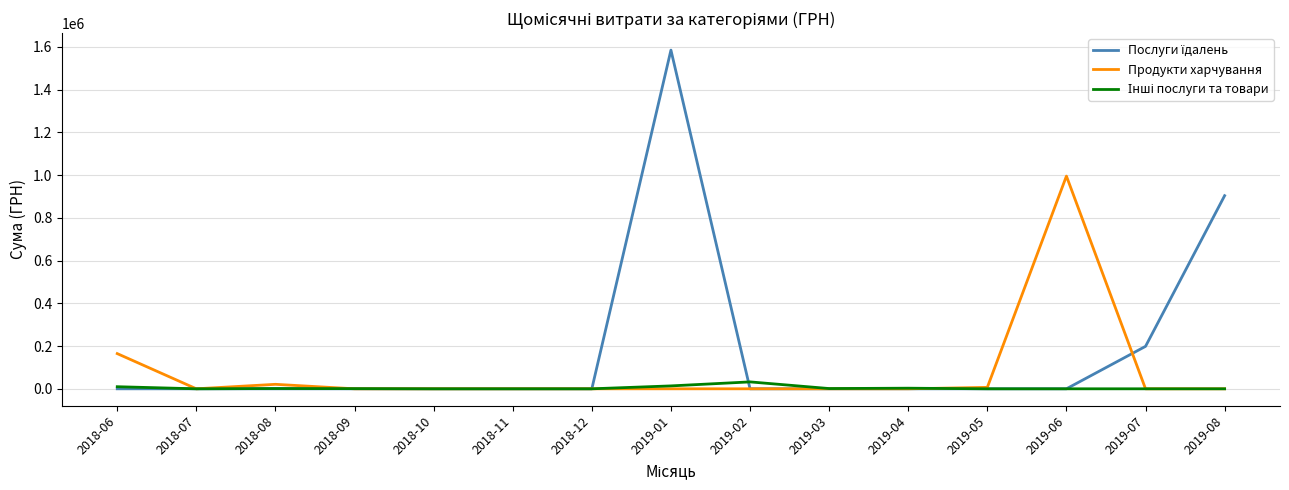

The value of Продукти харчування at 2018-11 is -331268.6. True or false?

False